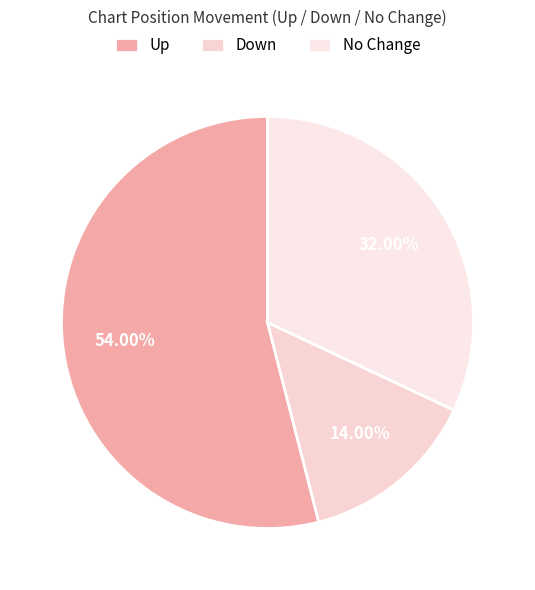

Which category has the smallest portion of the pie?

Down